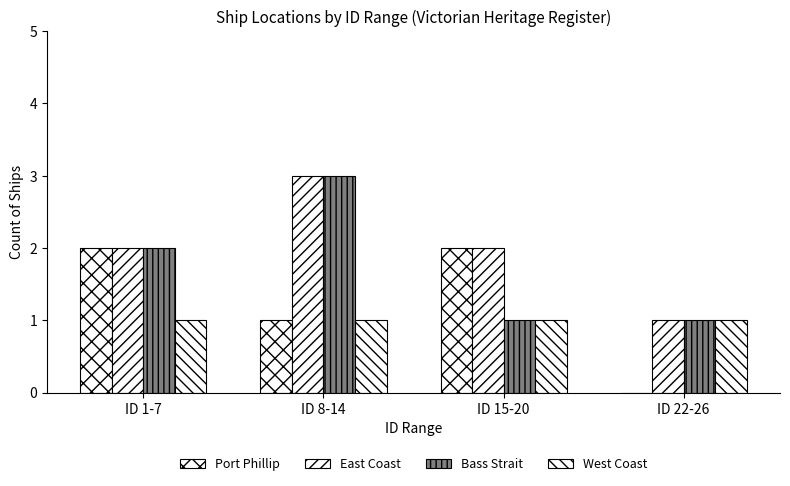

Reading left to right, extract all data points from this chart.

Port Phillip: 2	1	2	0
East Coast: 2	3	2	1
Bass Strait: 2	3	1	1
West Coast: 1	1	1	1